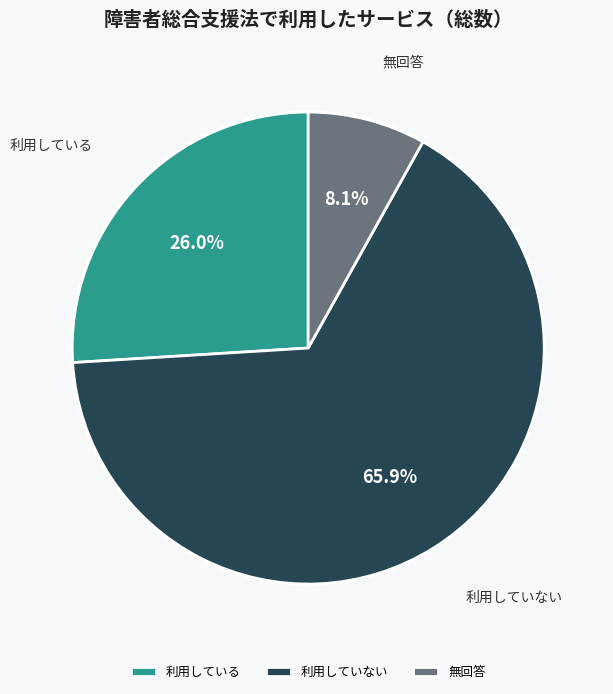

Rank the categories by value from lowest to highest.

無回答, 利用している, 利用していない